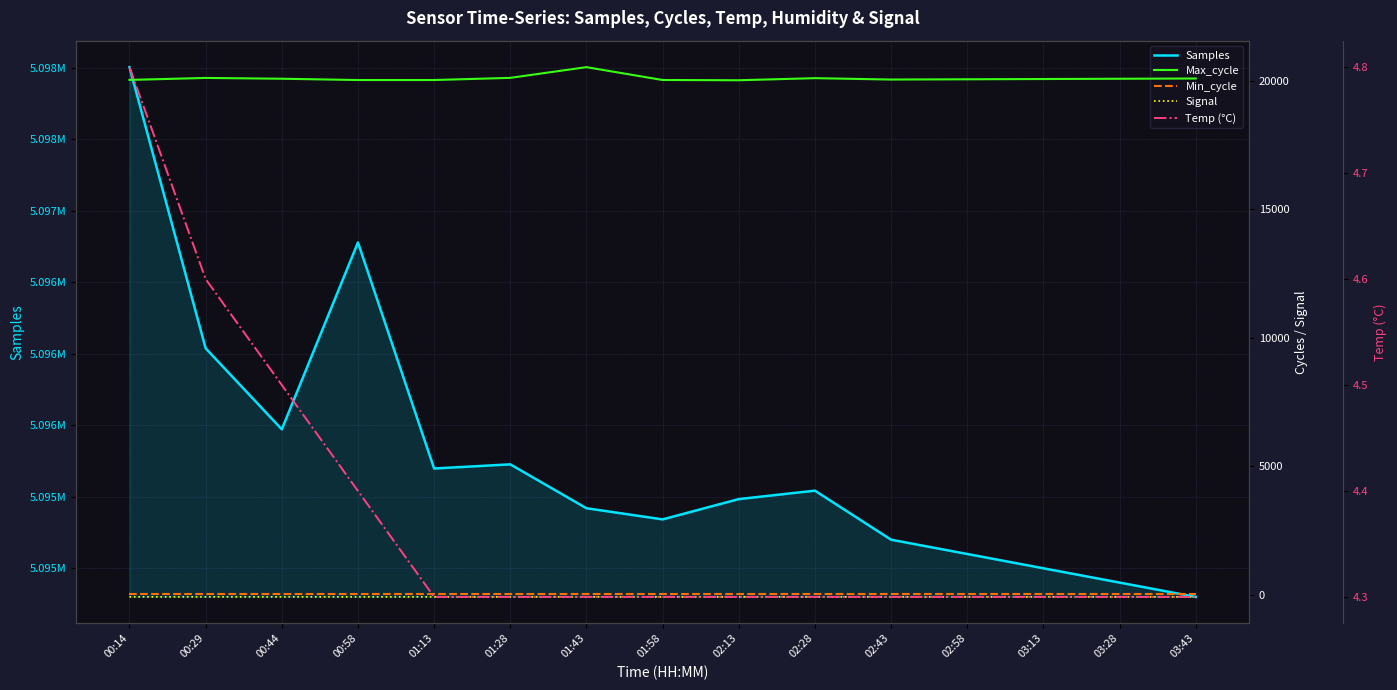

What is the greatest value displayed?

5098005.0